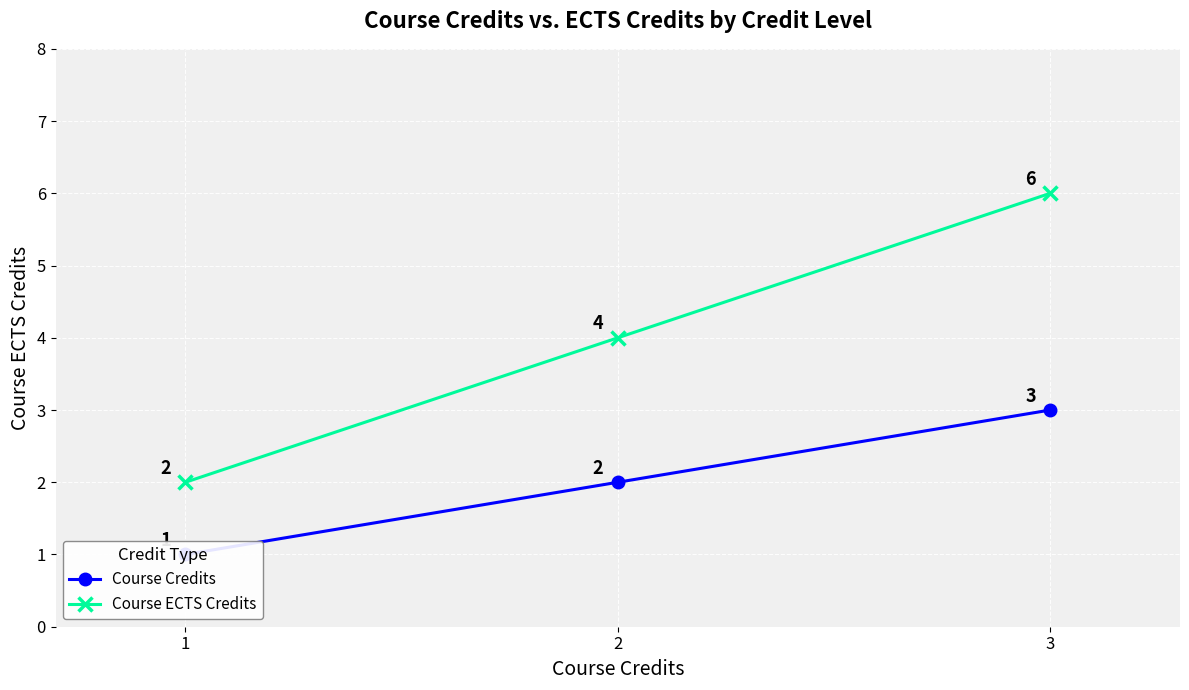

What is the smallest value displayed?

1